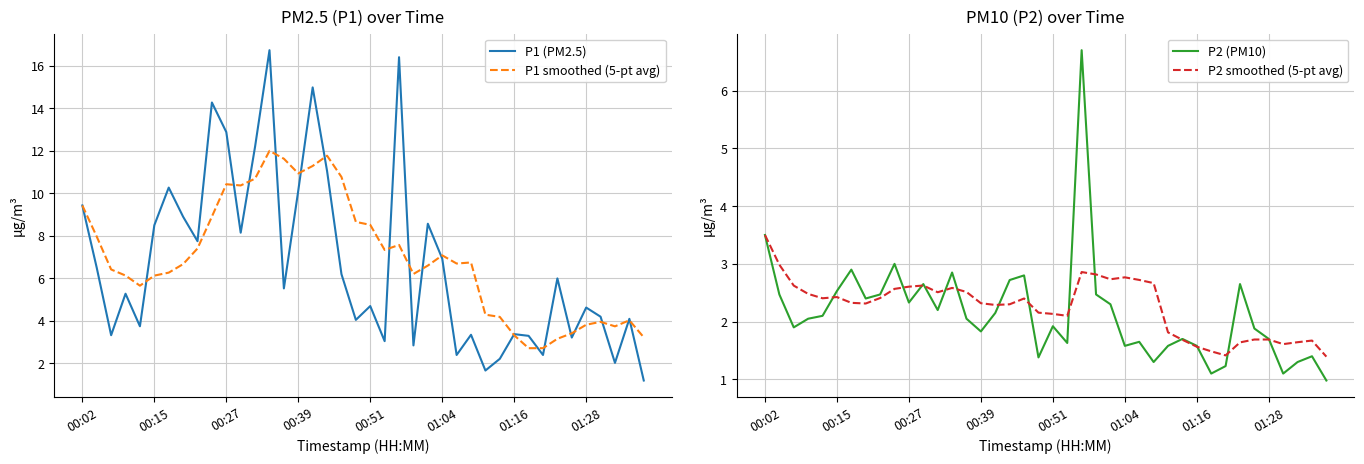

What is the value of the P2 smoothed (5-pt avg) point at the 34th from the left?

1.6